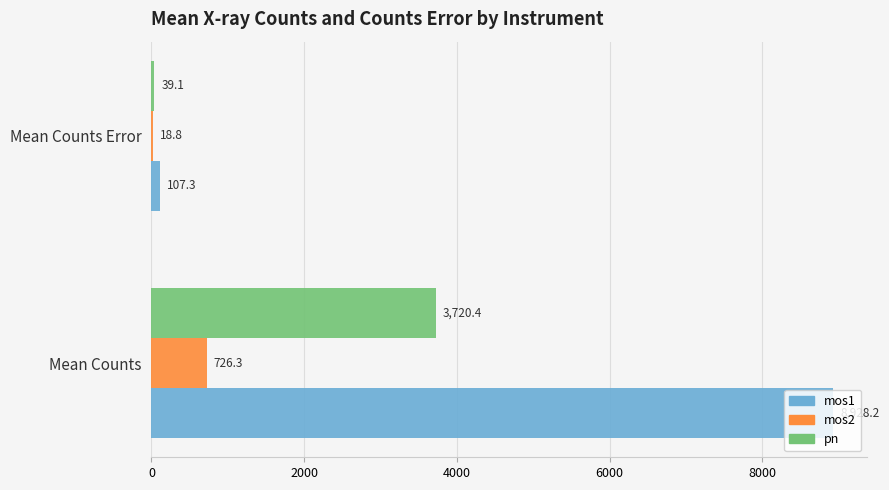

What is the greatest value displayed?

8928.2